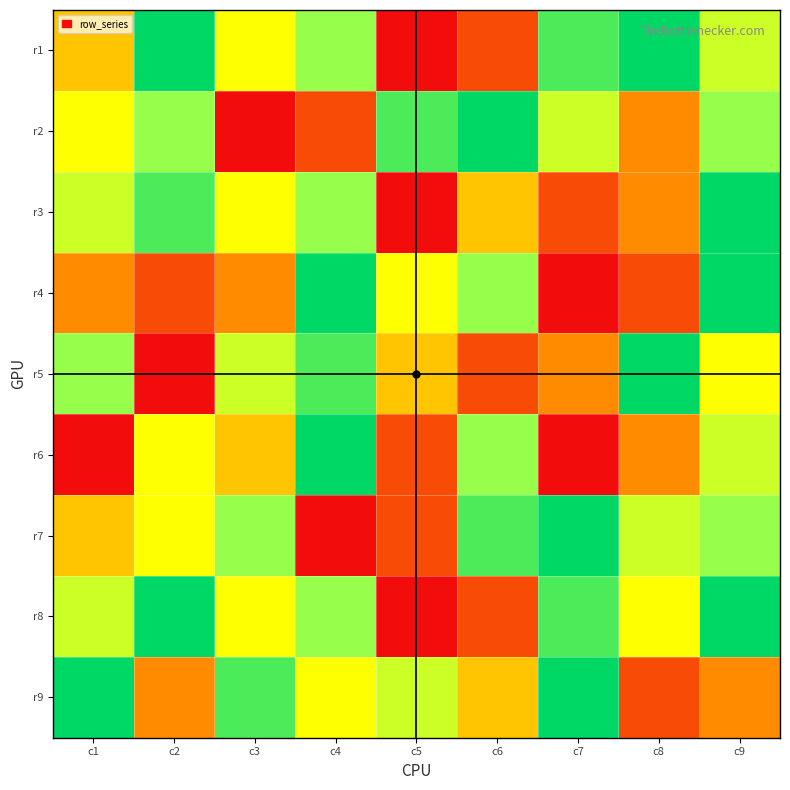

At c5, list the series in order from largest to smallest.

r2, r9, r4, r5, r6, r7, r1, r3, r8